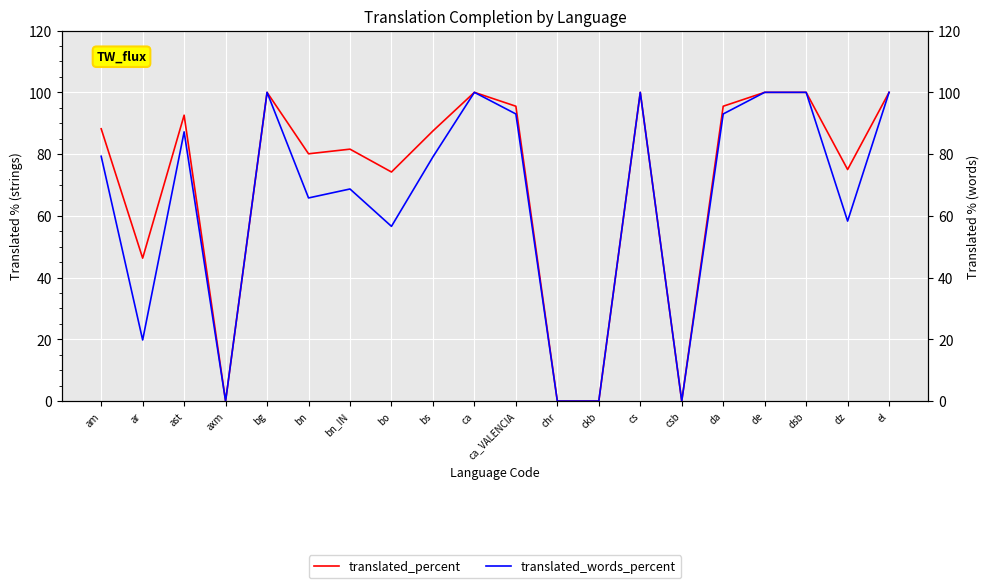

Between chr and ca, which is larger?

ca